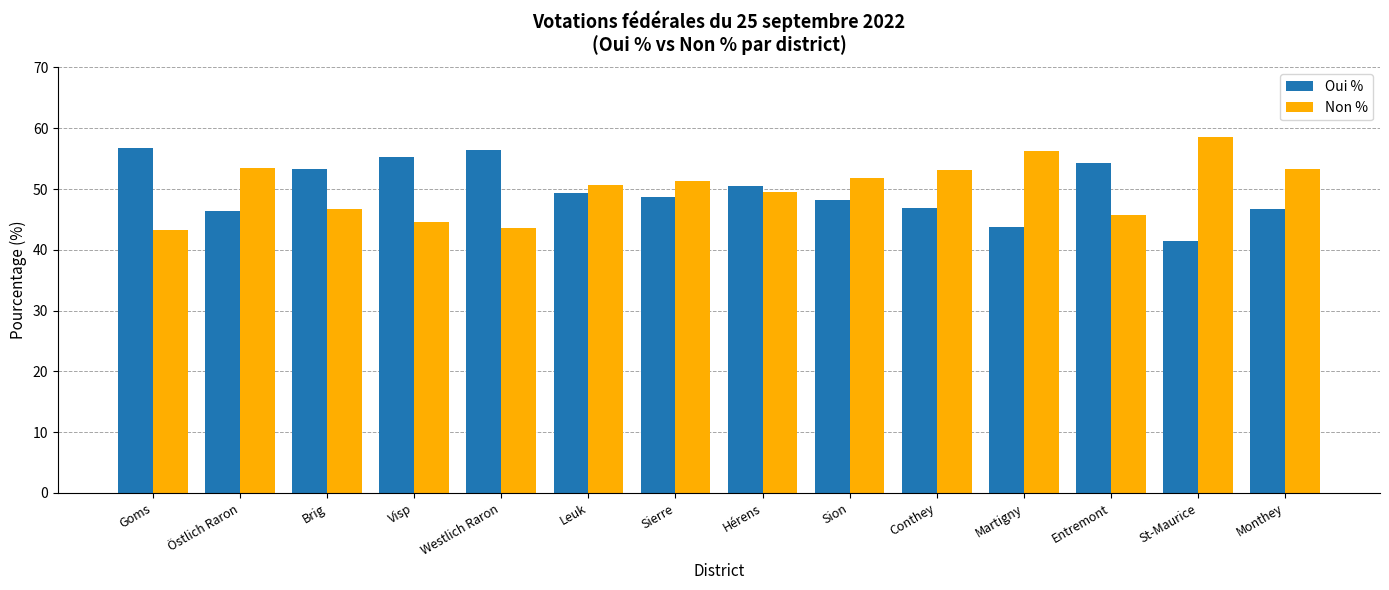

Count the number of categories in the chart.

14